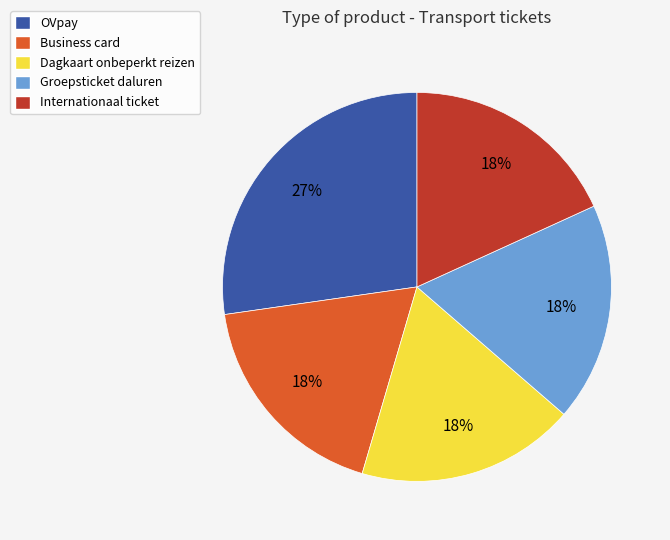

Does Business card represent more than half of the total?

No